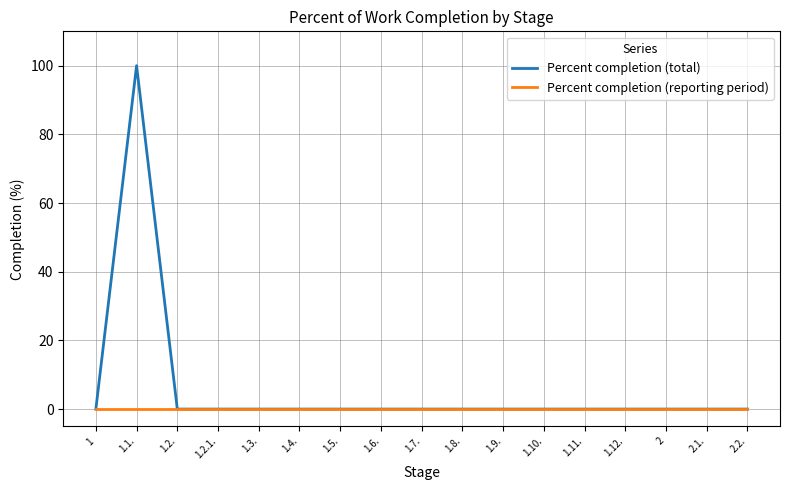

List the series in order of their peak value, highest first.

Percent completion (total), Percent completion (reporting period)